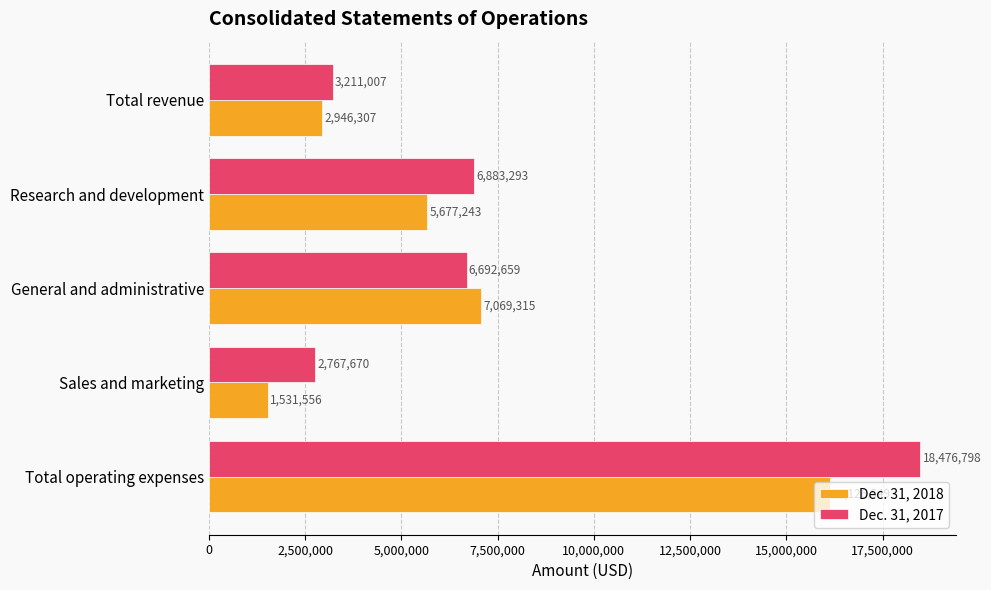

At which category is the sum across all series the highest?

Total operating expenses